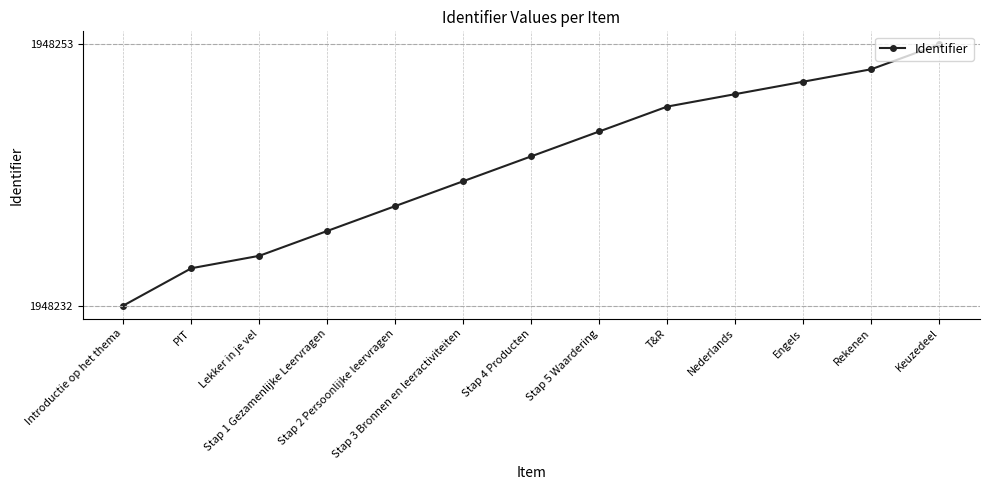

True or false: the data shows 31 at Rekenen.

False